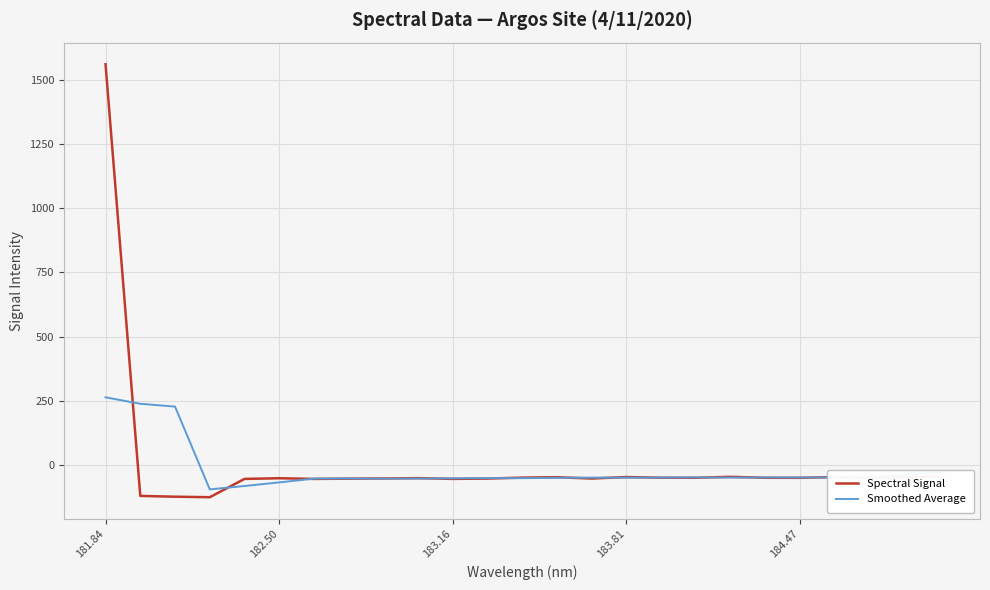

What is the minimum value shown in the chart?

-126.1